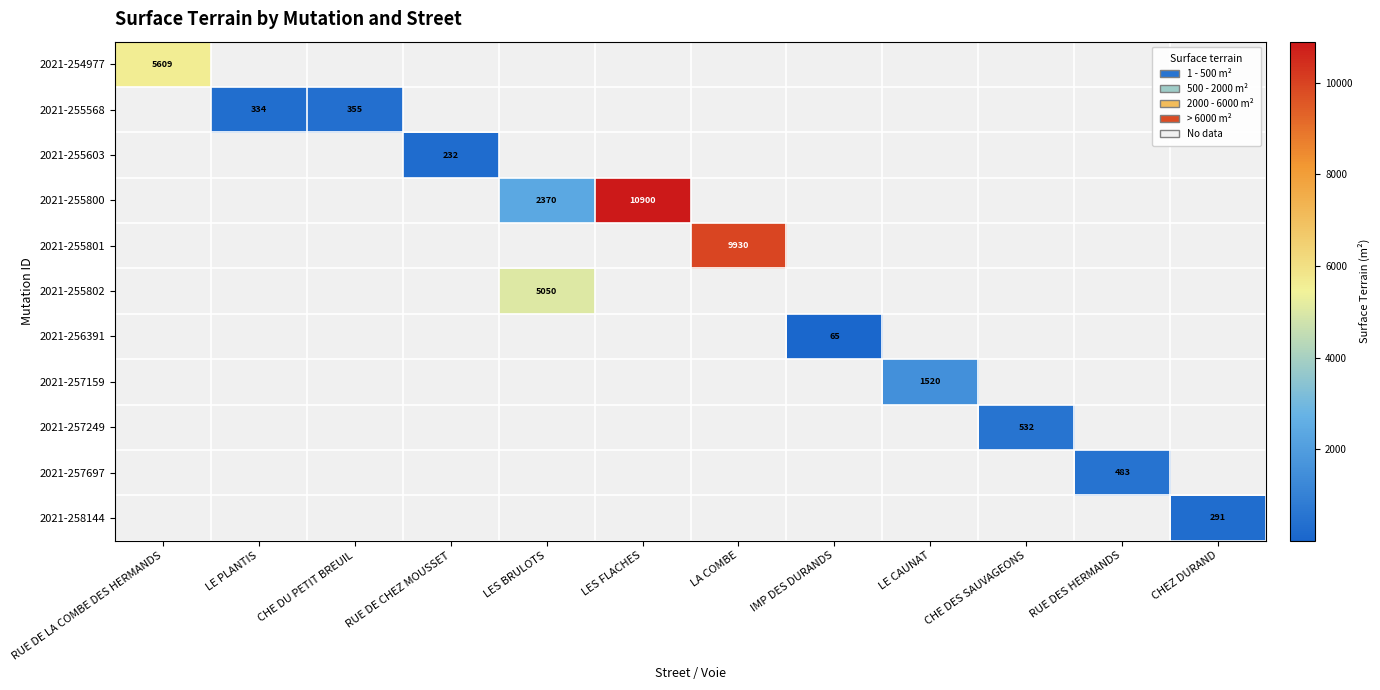

The 2021-255568 series shows 554 at CHE DU PETIT BREUIL. True or false?

False